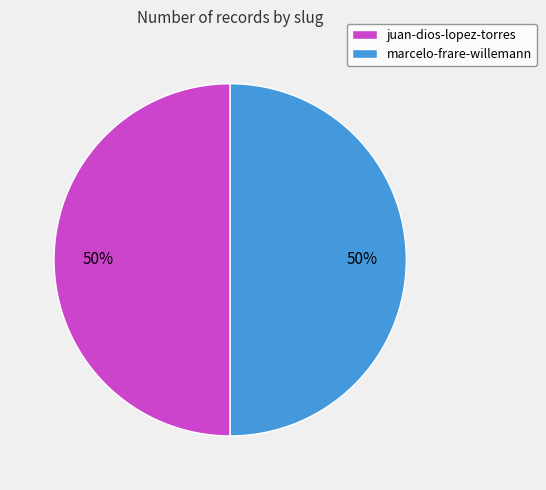

Is the sum of juan-dios-lopez-torres and marcelo-frare-willemann greater than half?

Yes